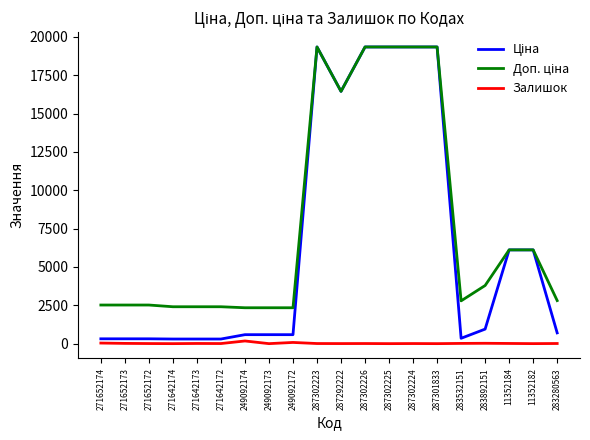

What is the greatest value displayed?

19343.1